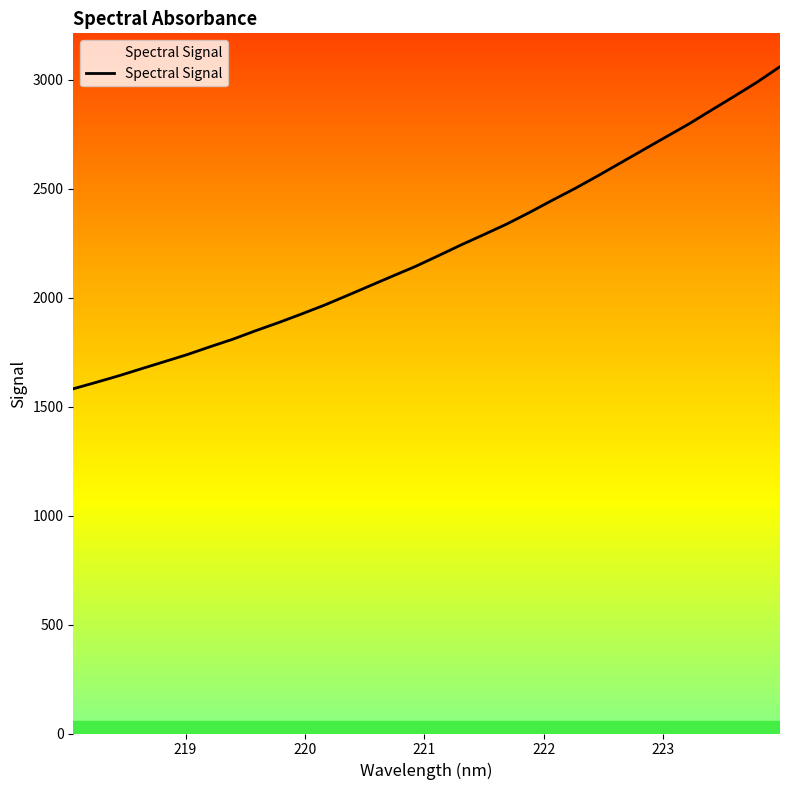

What is the difference between the second highest and minimum values?

1407.7